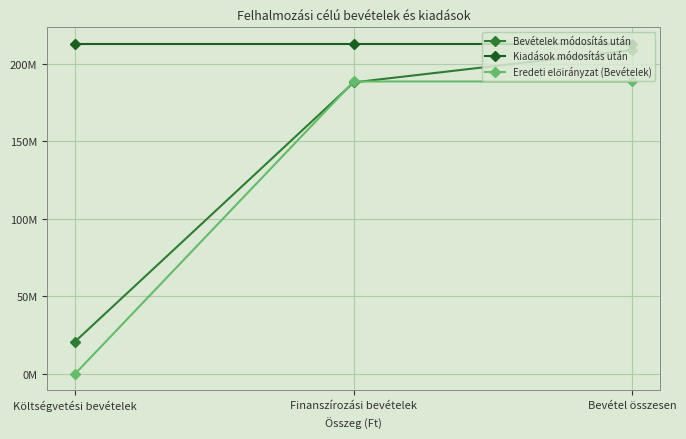

What is the greatest value displayed?

212935456